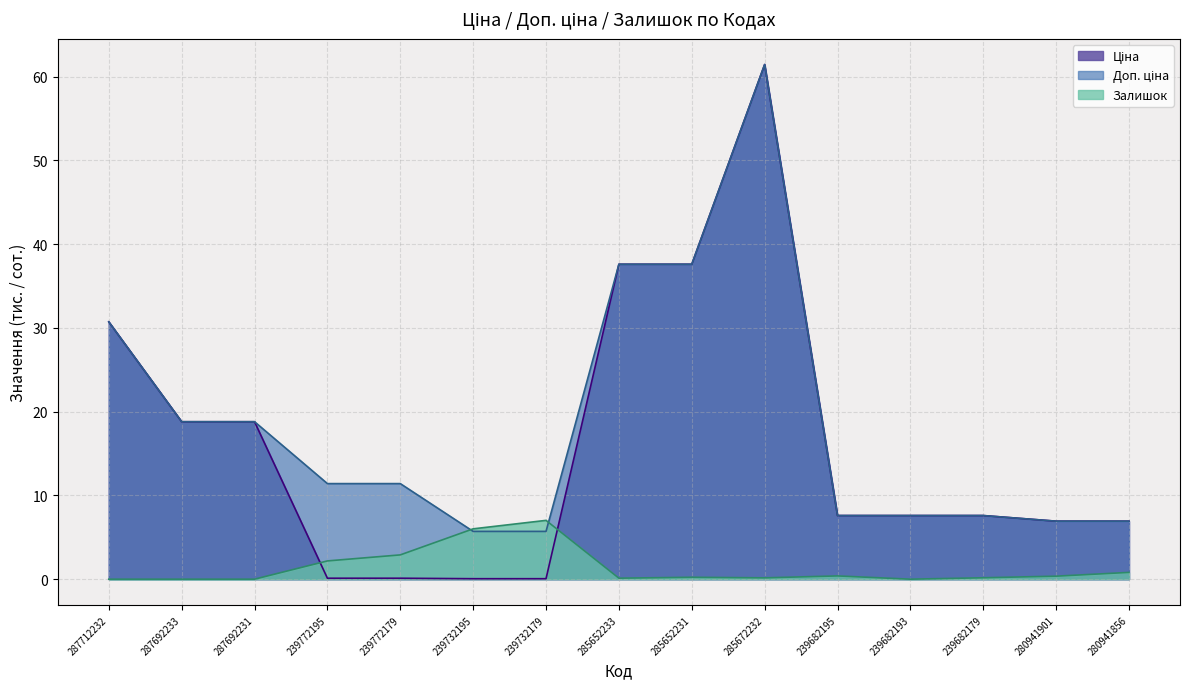

Does the chart have visible grid lines?

Yes